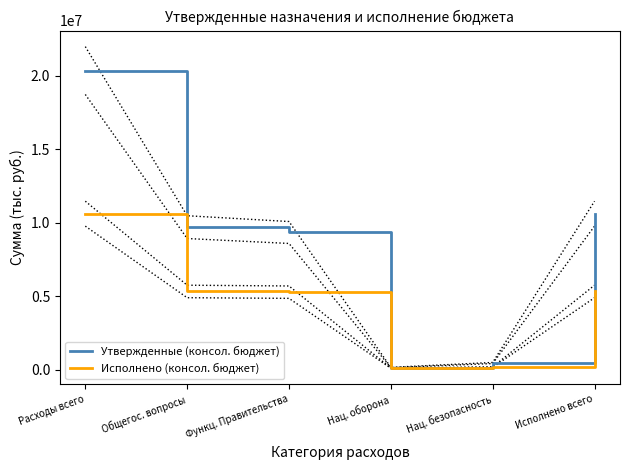

Which series has the largest range (max minus min)?

Утвержденные (консол. бюджет)